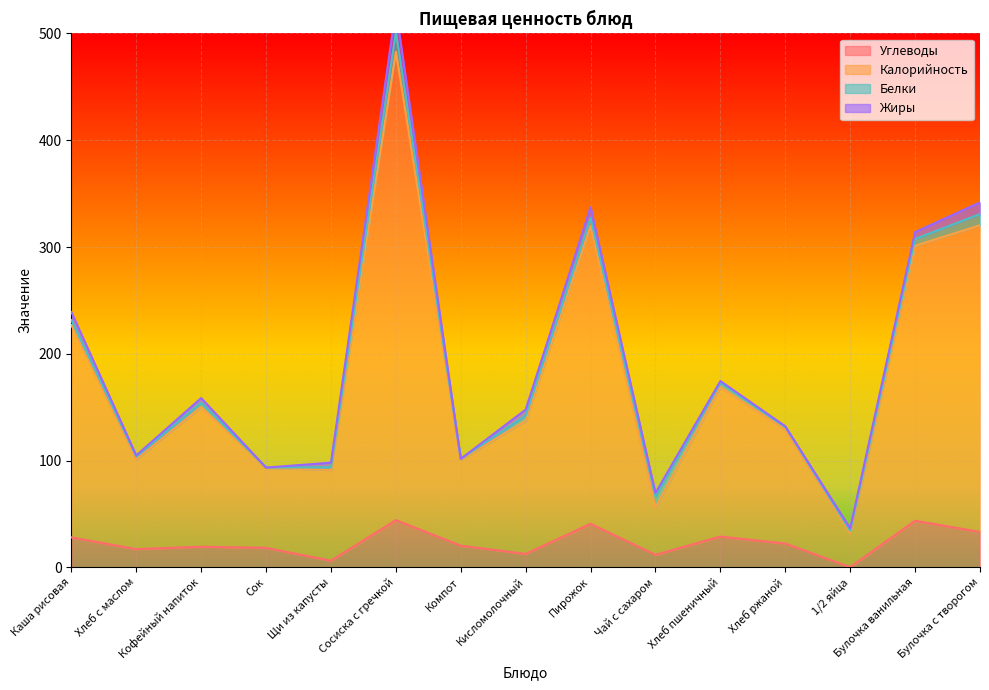

Which has a higher value, Сок or Хлеб пшеничный?

Хлеб пшеничный